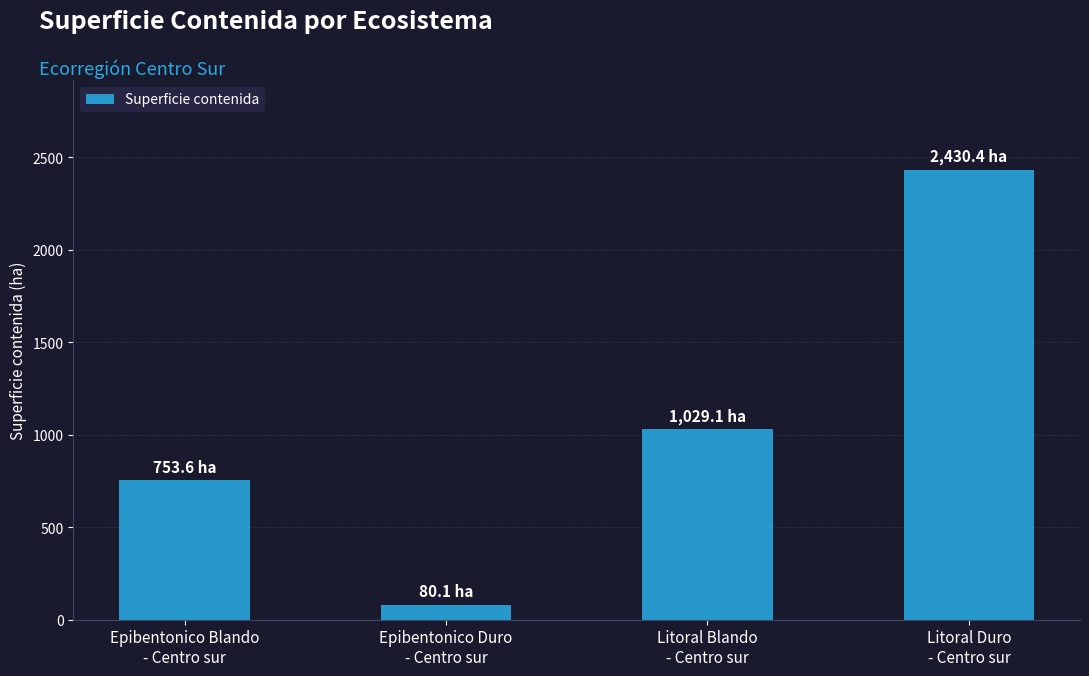

Which label corresponds to the smallest value in the chart?

Epibentonico Duro
- Centro sur